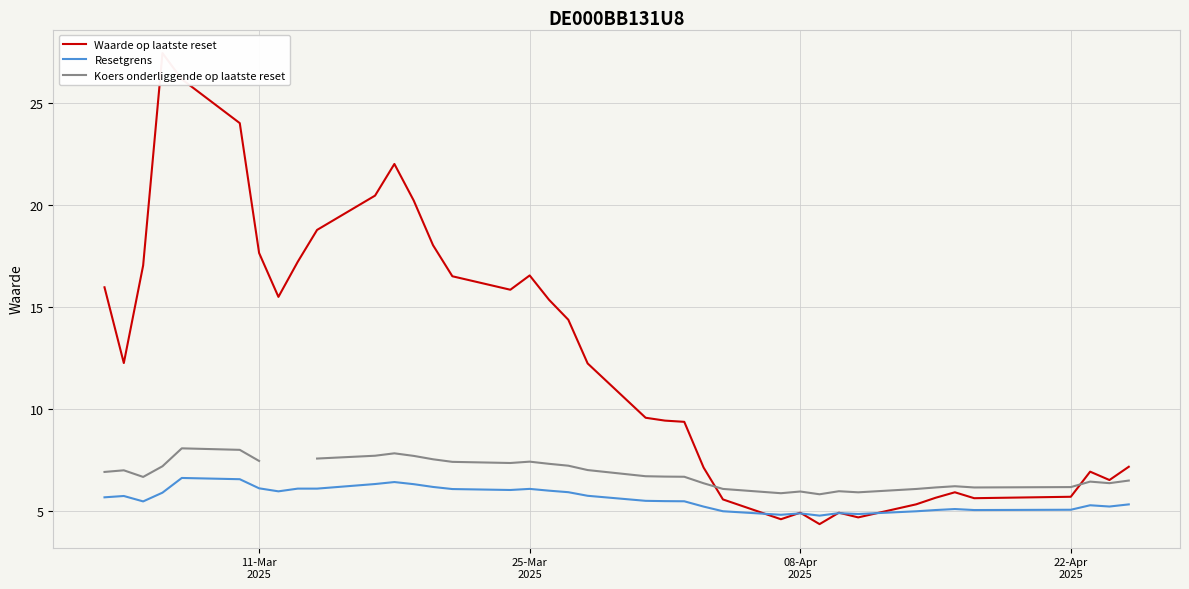

What is the highest value of the Resetgrens series?

6.6